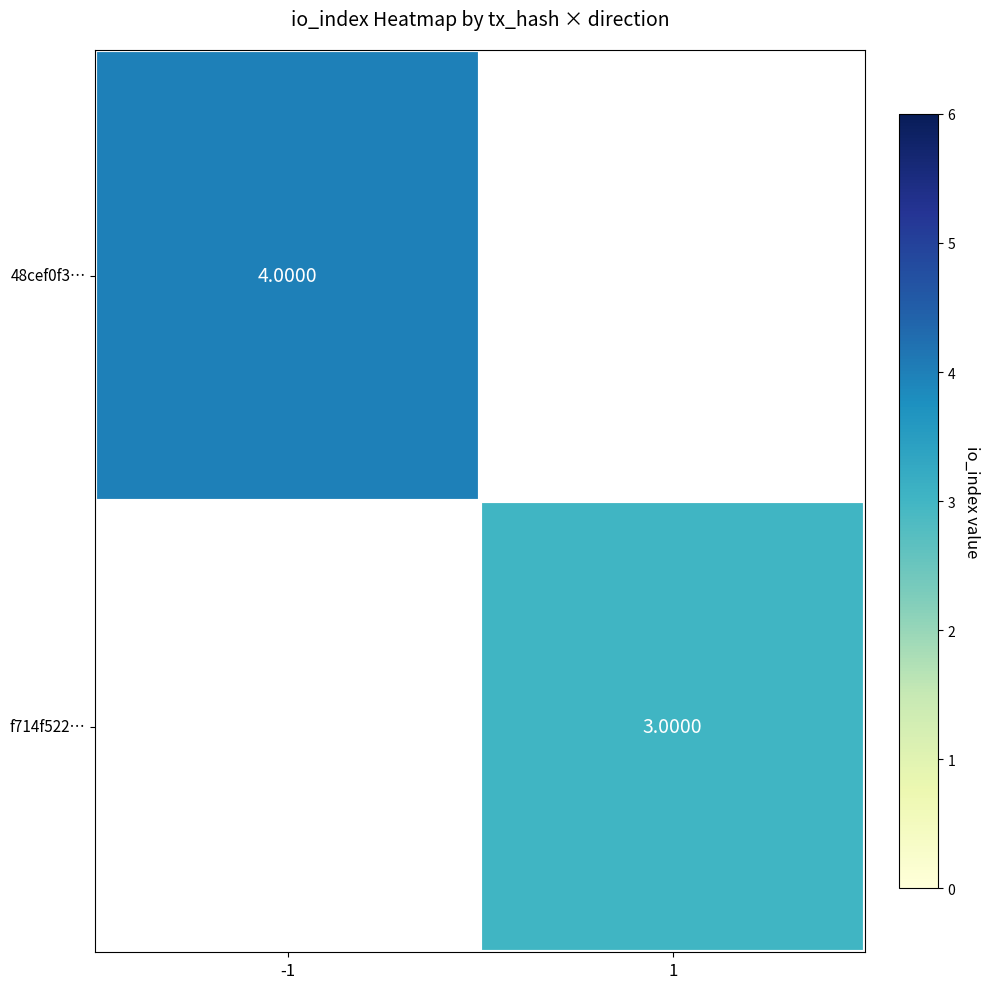

How many data points does each series have?

2